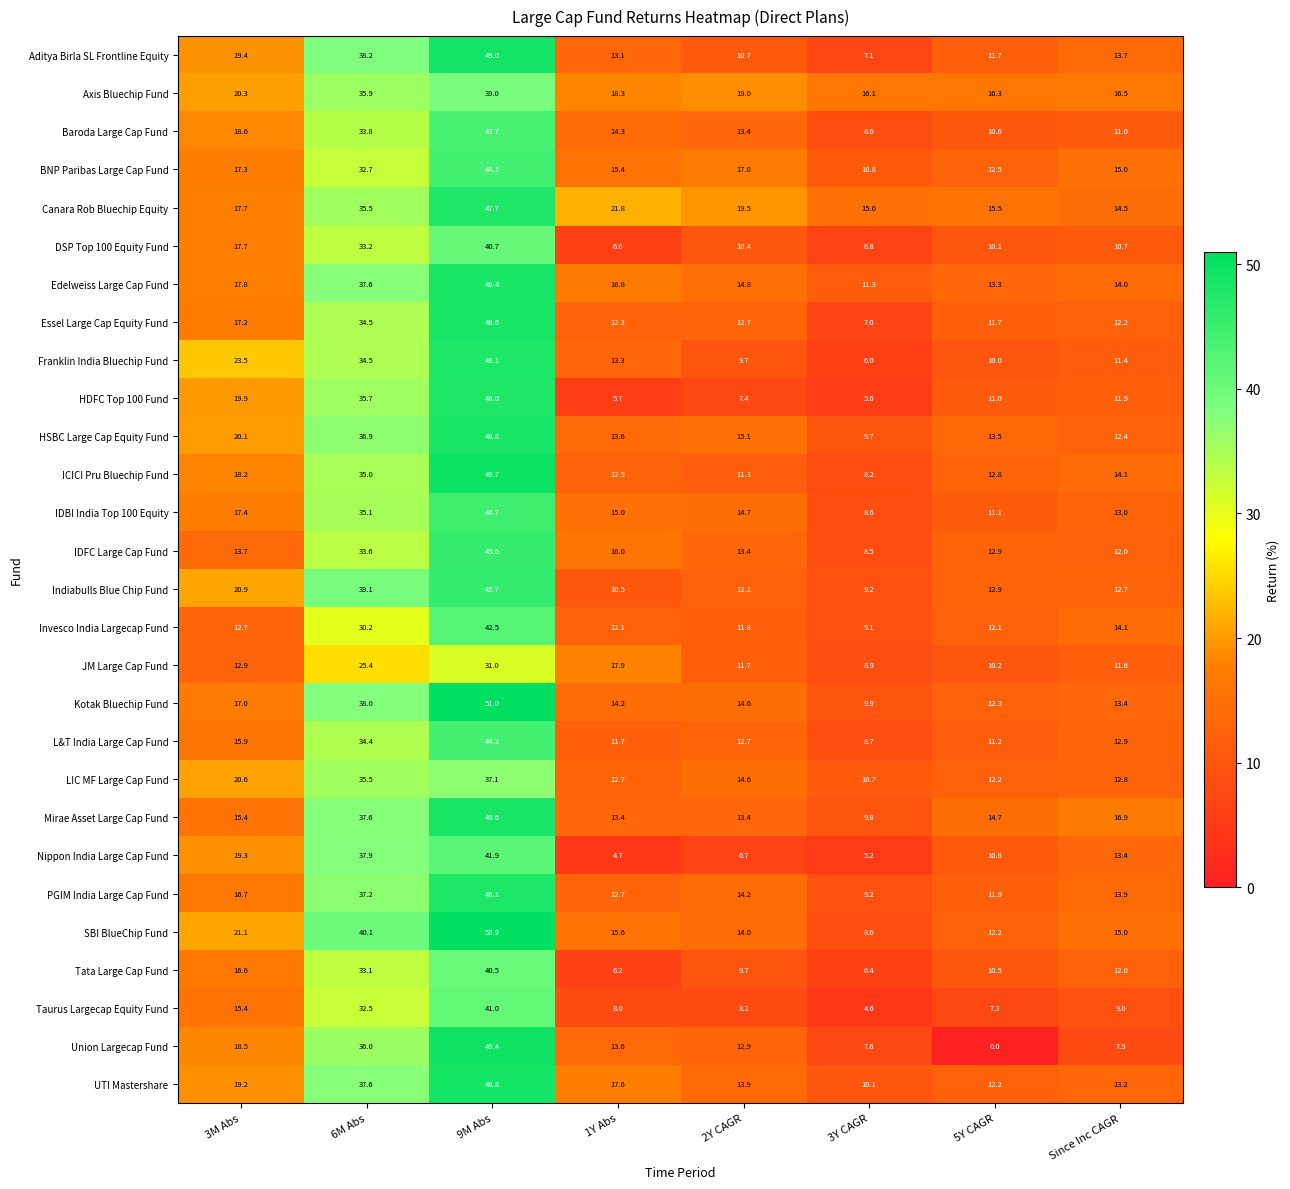

At how many categories does at least one series exceed 31?

2